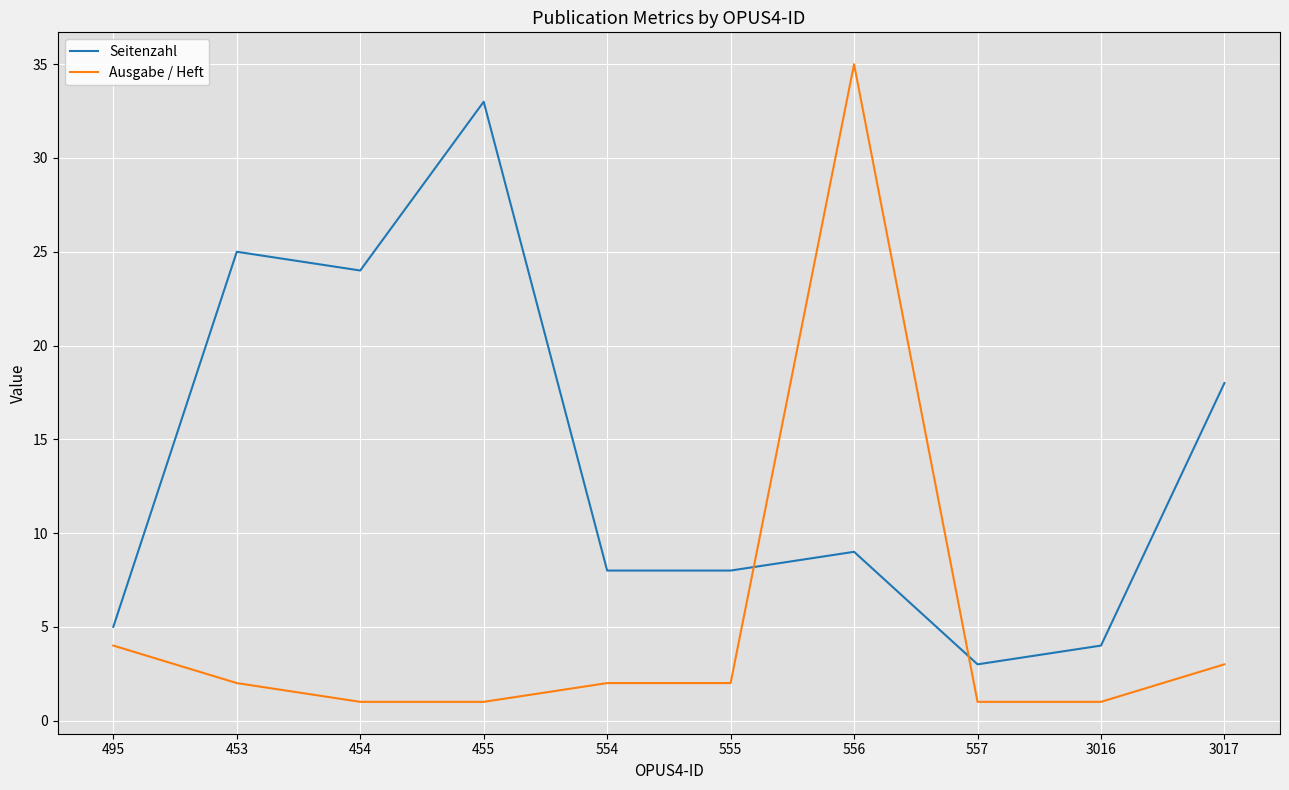

What is the maximum value shown in the chart?

35